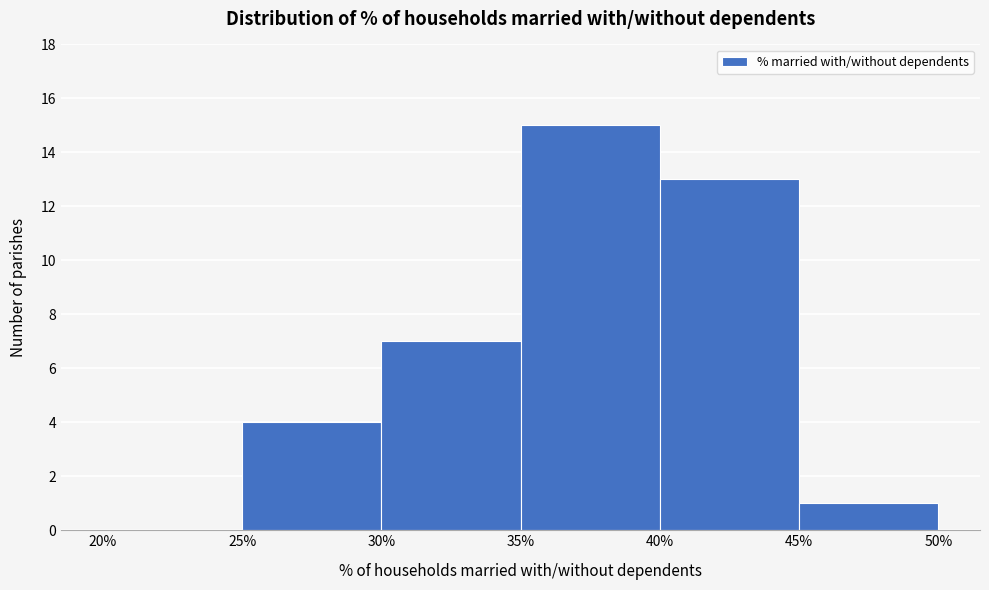

Reading left to right, list every bar in this chart as the range it spans on the x-axis followed by its height. The values are not printed on the chart, so give them approximately, as read against the axis.

20% to 25%: 0
25% to 30%: 4
30% to 35%: 7
35% to 40%: 15
40% to 45%: 13
45% to 50%: 1